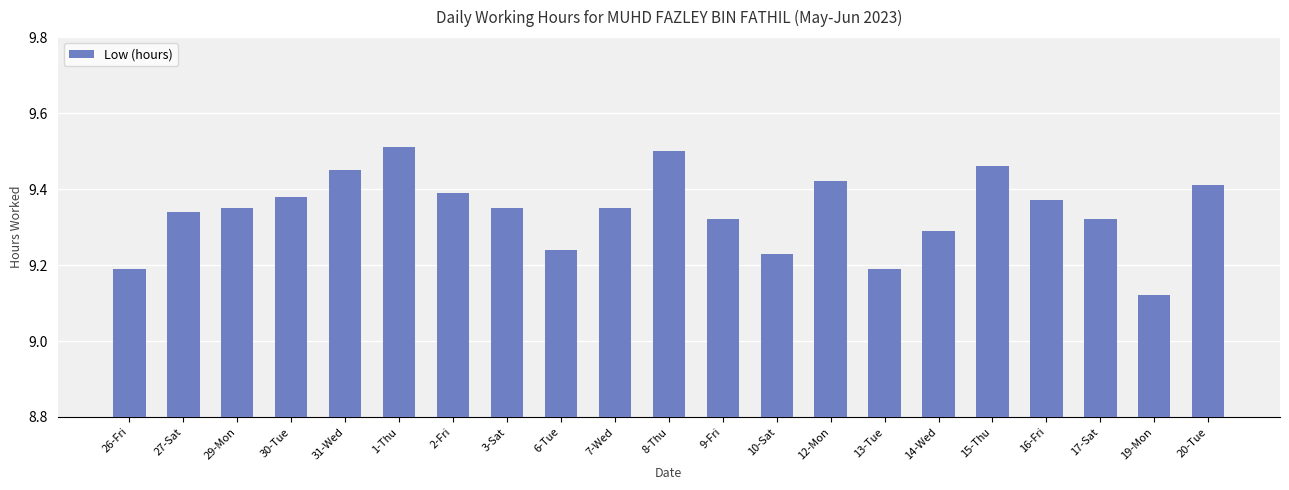

What is the label of the 16th bar from the left?

14-Wed